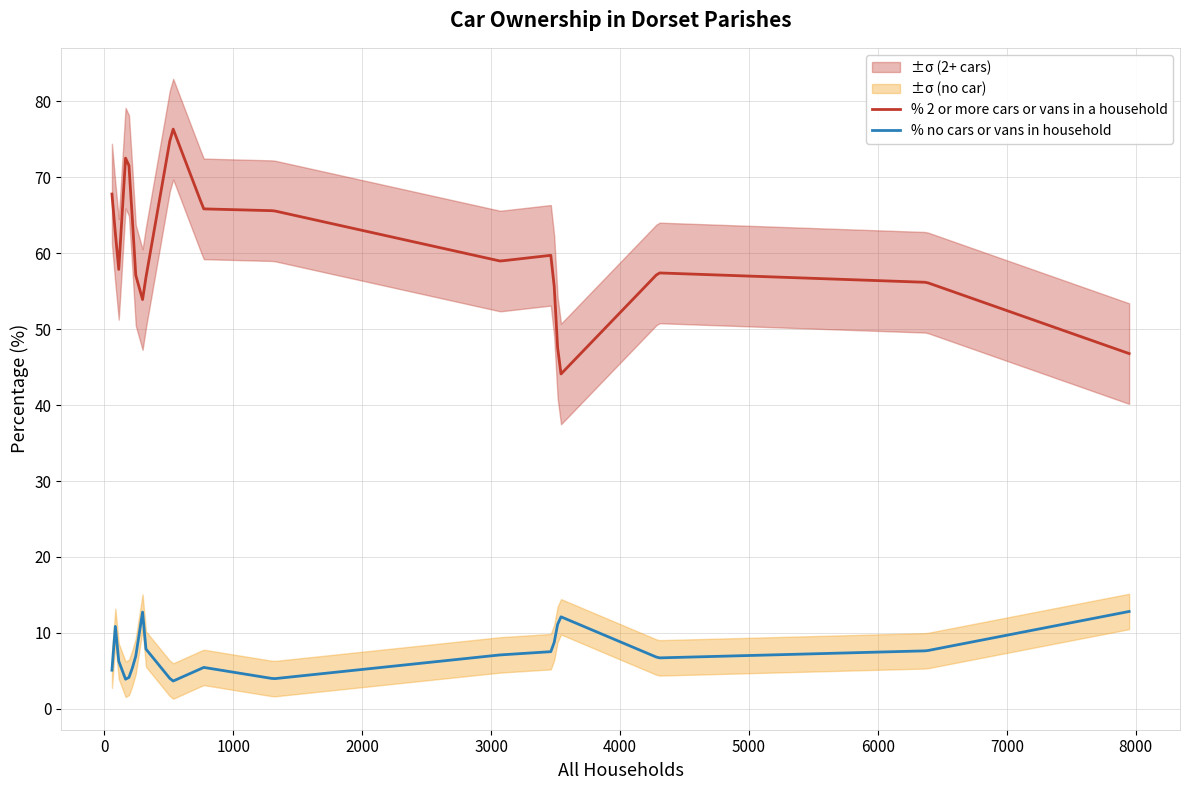

What are all the series names shown in the legend?

% no cars or vans in household, % 2 or more cars or vans in a household